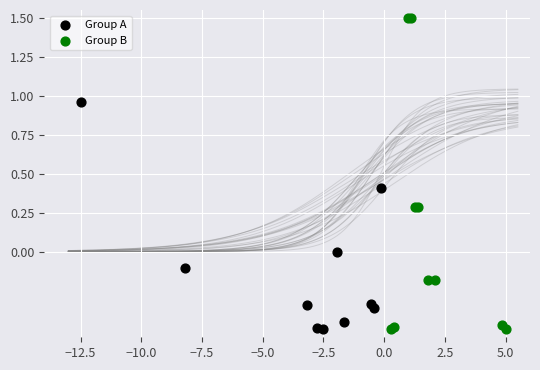

Which series contains the highest Y value?

Group B